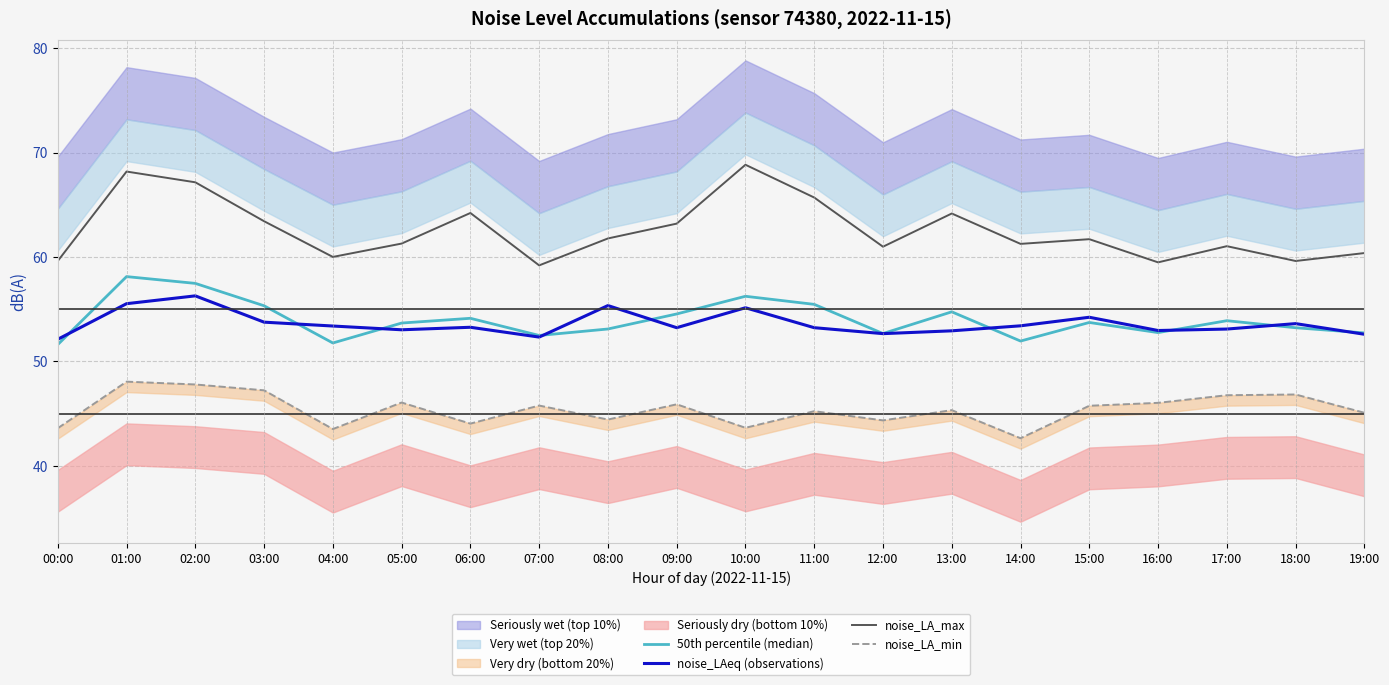

Which series has the widest spread of values?

noise_LA_max